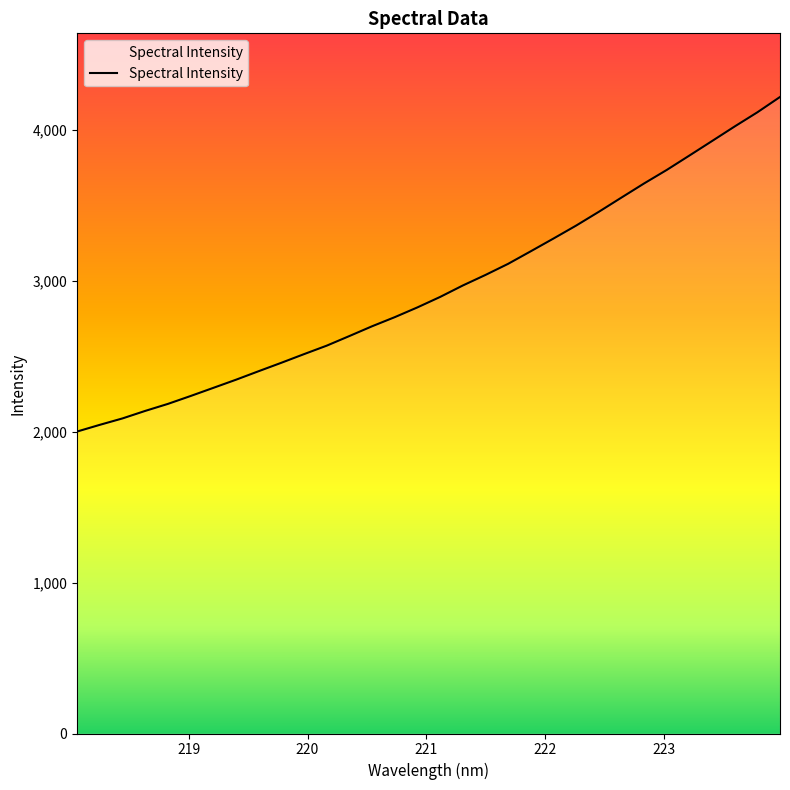

What is the greatest value displayed?

4220.0